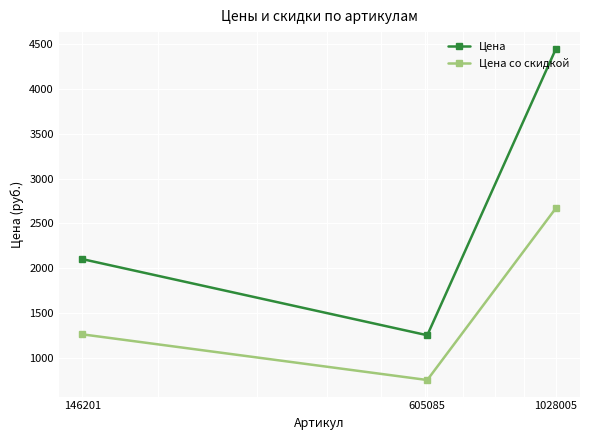

What are all the series names shown in the legend?

Цена, Цена со скидкой